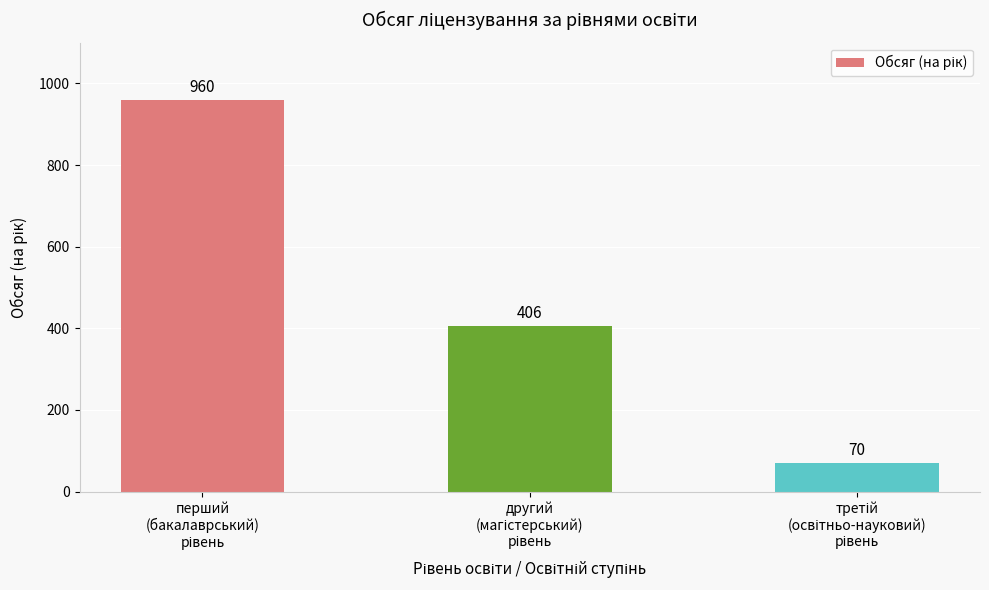

Does the chart contain any negative values?

No